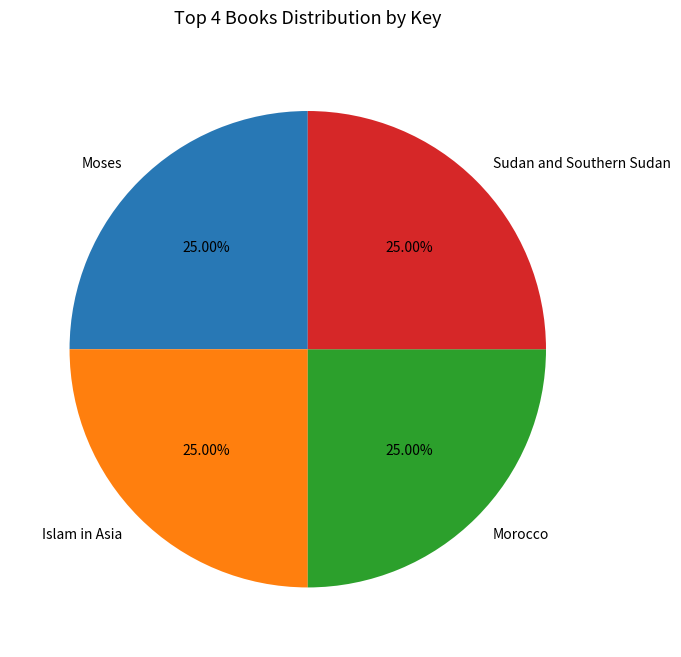

What is the ratio of the value at Sudan and Southern Sudan to the value at Moses?

1.0